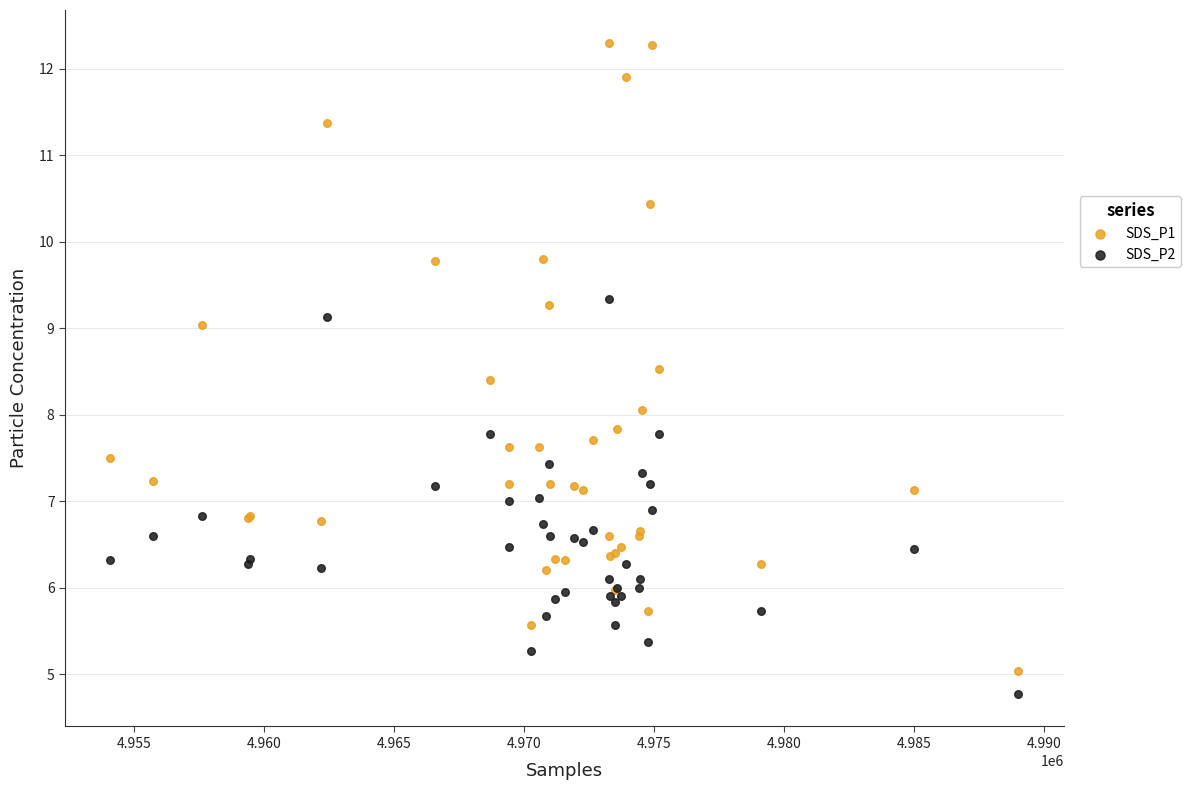

Which series contains the highest Y value?

SDS_P1